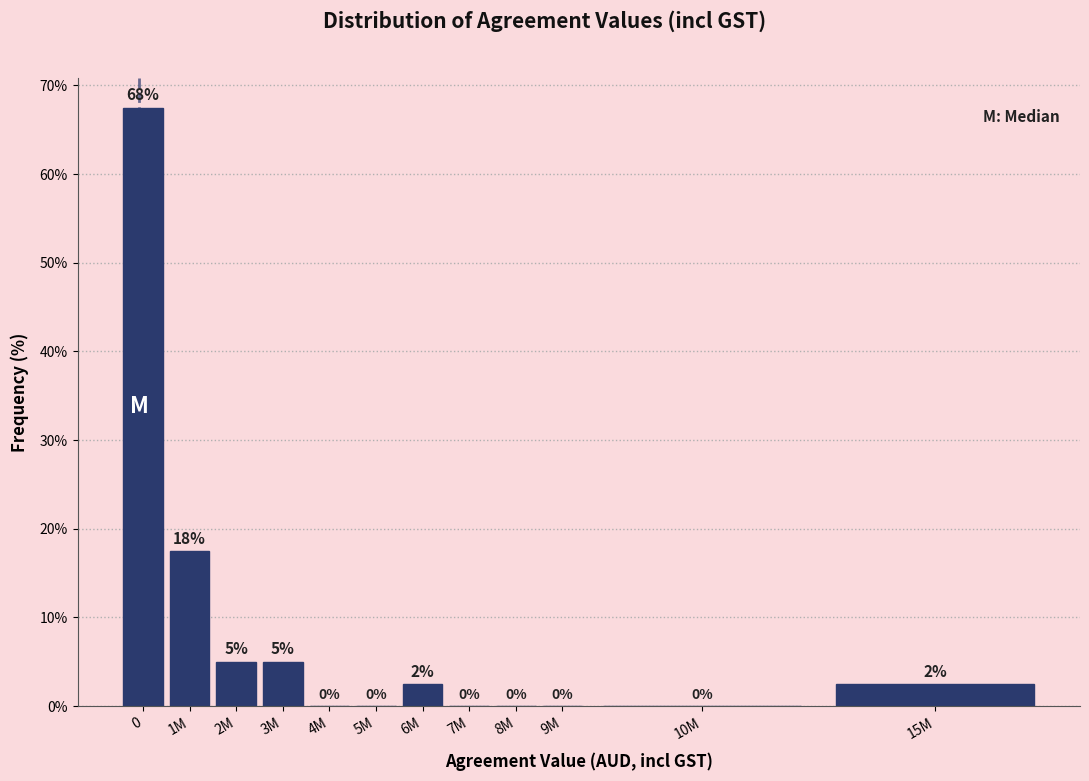

Between 6M and 3M, which is larger?

3M